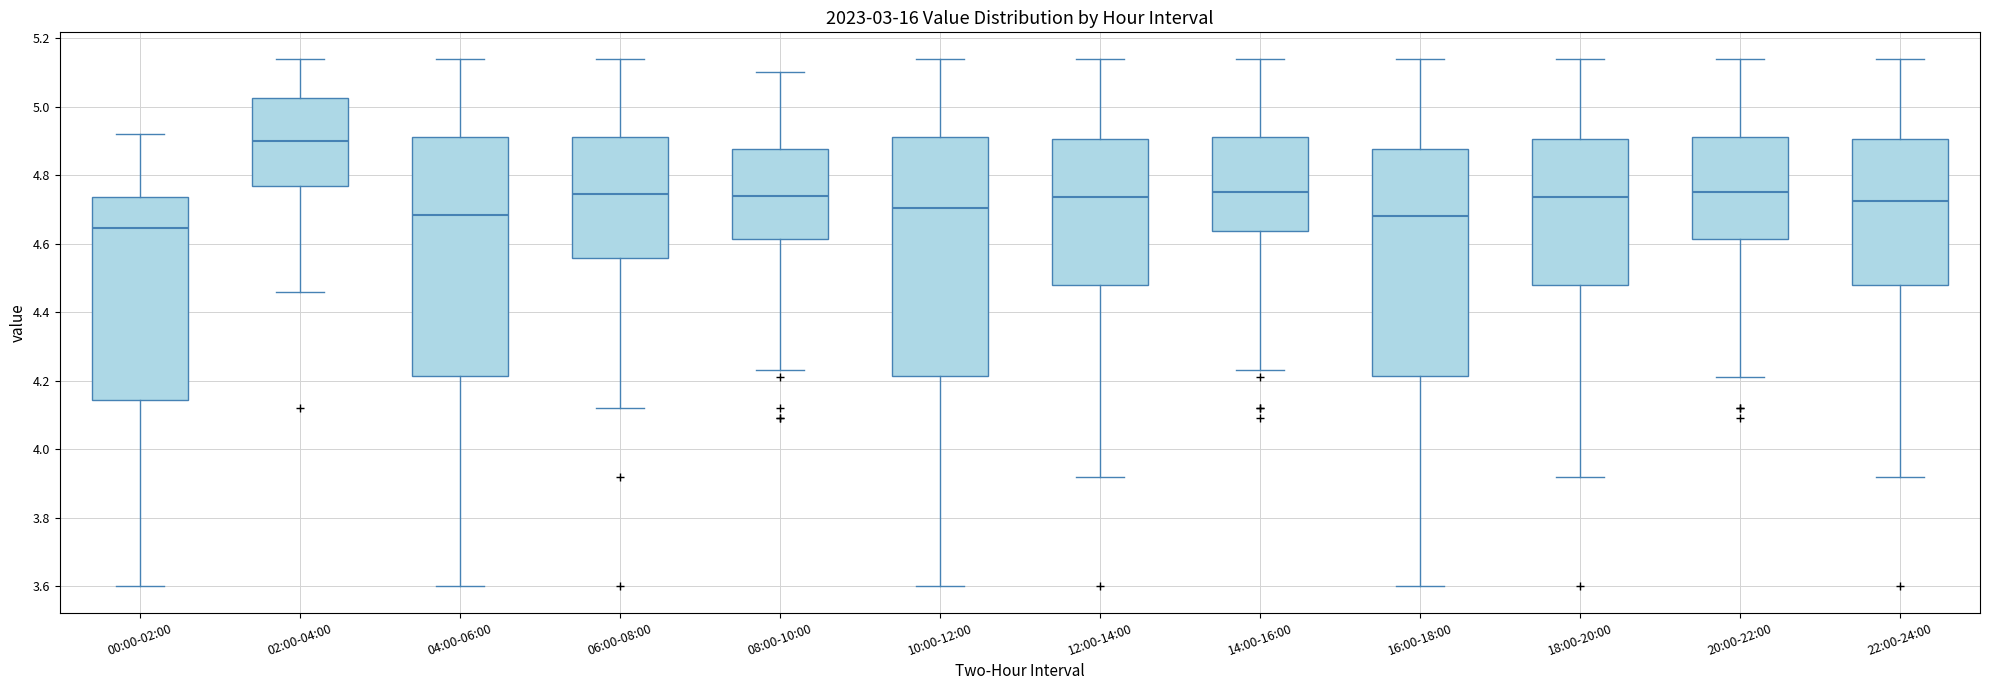

Reading left to right, transcribe this box plot: for each box, give where its median line is, the range the box spans, and where its two whiskers end, as read against the y-axis. The values are not printed on the chart, so give them approximately, as read against the axis.

00:00-02:00: median 4.64, box 4.14 to 4.74, whiskers 3.60 to 4.92
02:00-04:00: median 4.90, box 4.76 to 5.02, whiskers 4.46 to 5.14
04:00-06:00: median 4.68, box 4.22 to 4.92, whiskers 3.60 to 5.14
06:00-08:00: median 4.74, box 4.56 to 4.92, whiskers 4.12 to 5.14
08:00-10:00: median 4.74, box 4.62 to 4.88, whiskers 4.24 to 5.10
10:00-12:00: median 4.70, box 4.22 to 4.92, whiskers 3.60 to 5.14
12:00-14:00: median 4.74, box 4.48 to 4.90, whiskers 3.92 to 5.14
14:00-16:00: median 4.76, box 4.64 to 4.92, whiskers 4.24 to 5.14
16:00-18:00: median 4.68, box 4.22 to 4.88, whiskers 3.60 to 5.14
18:00-20:00: median 4.74, box 4.48 to 4.90, whiskers 3.92 to 5.14
20:00-22:00: median 4.76, box 4.62 to 4.92, whiskers 4.22 to 5.14
22:00-24:00: median 4.72, box 4.48 to 4.90, whiskers 3.92 to 5.14